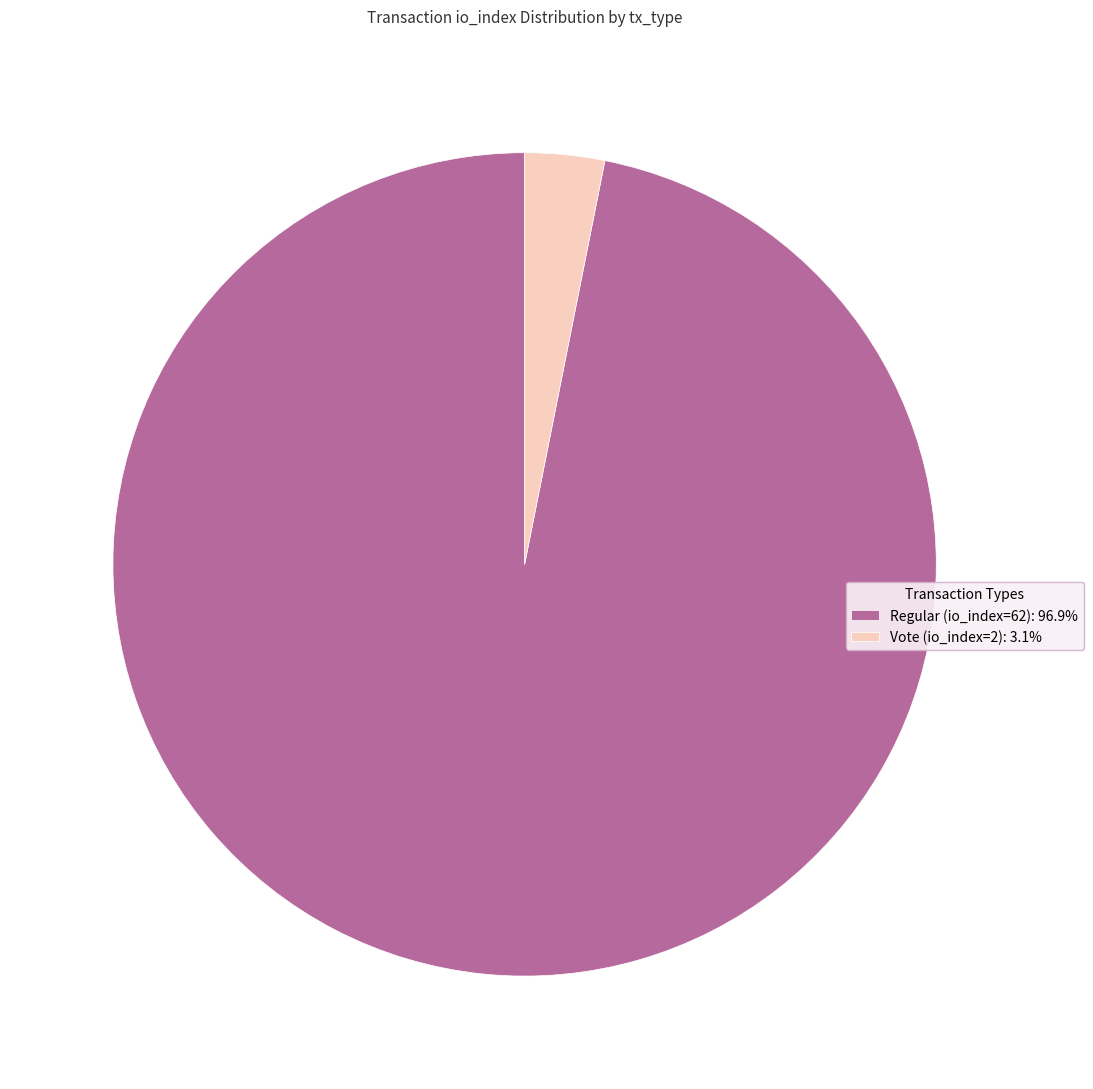

Approximately how many times larger is the value at Regular (io_index=62): 96.9% compared to Vote (io_index=2): 3.1%?

31.0